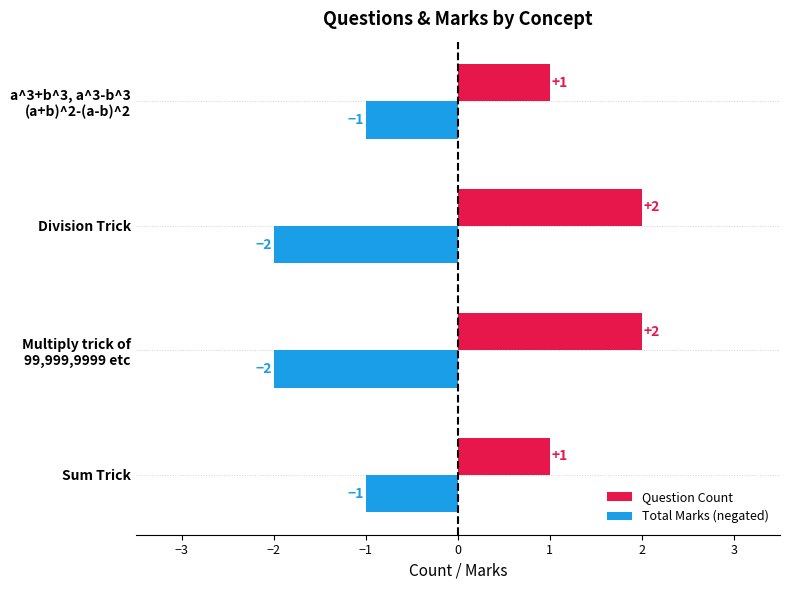

Which series has the largest total across all categories?

Question Count